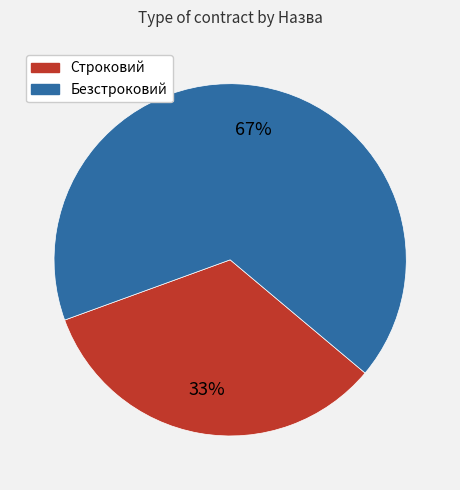

True or false: Безстроковий accounts for 67% of the total.

True